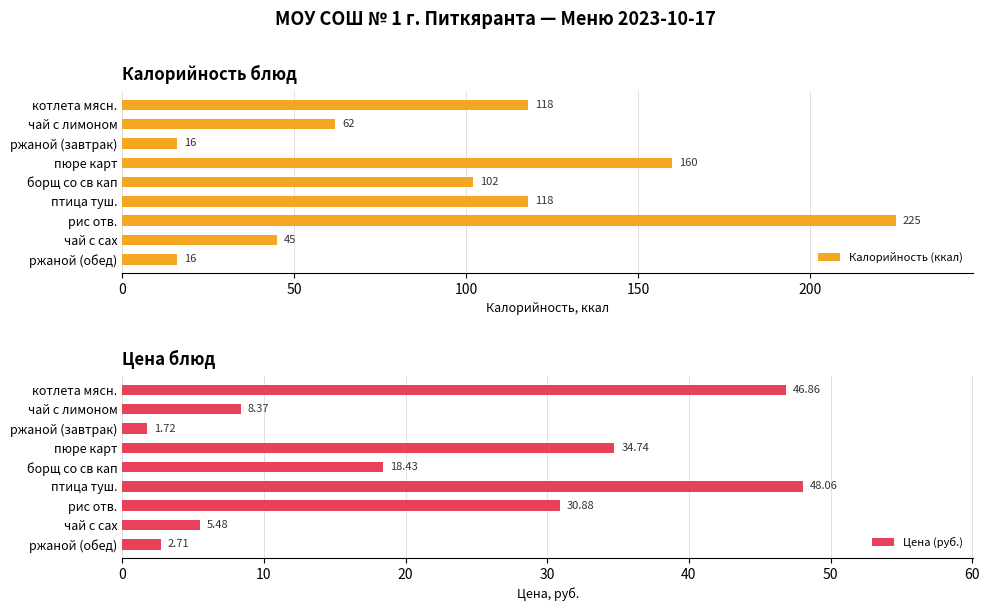

Is it true that Калорийность (ккал) equals 62 at чай с лимоном?

True